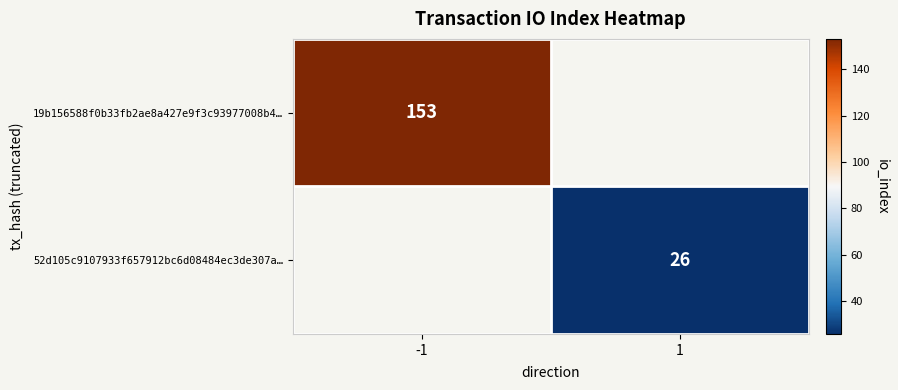

The value of 19b156588f0b33fb2ae8a427e9f3c93977008b4… at -1 is 41. True or false?

False